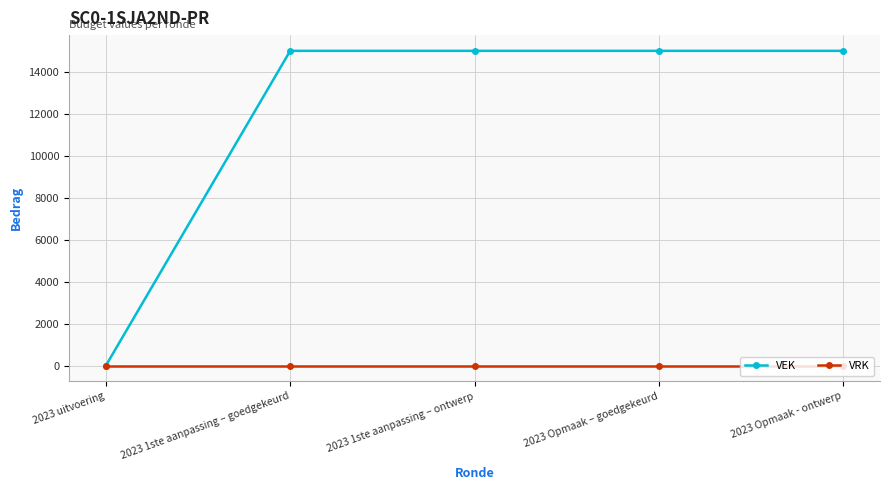

At how many categories does at least one series exceed 10351?

4